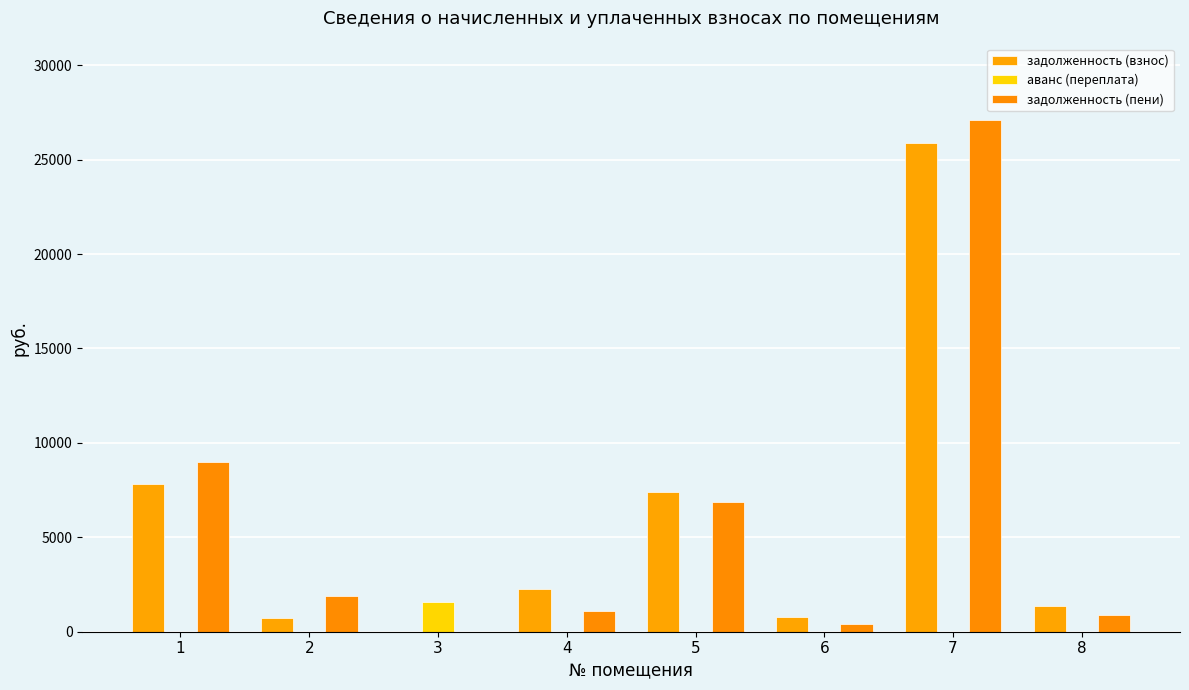

Does the chart contain stacked bars?

No